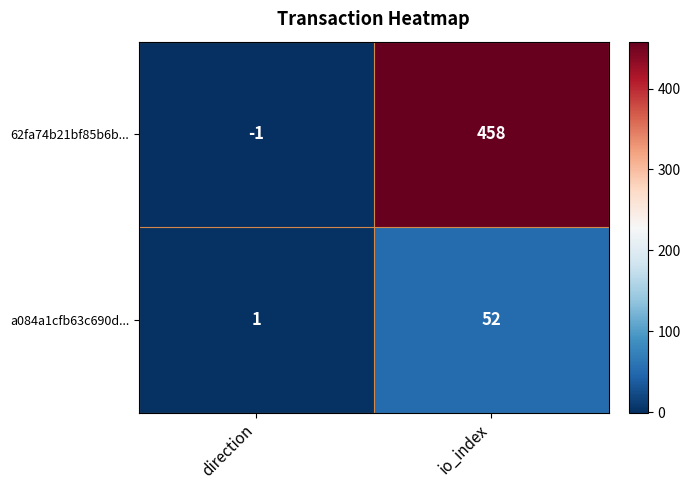

Reading left to right, transcribe all the data shown in this chart.

62fa74b21bf85b6b...: direction=-1	io_index=458
a084a1cfb63c690d...: direction=1	io_index=52